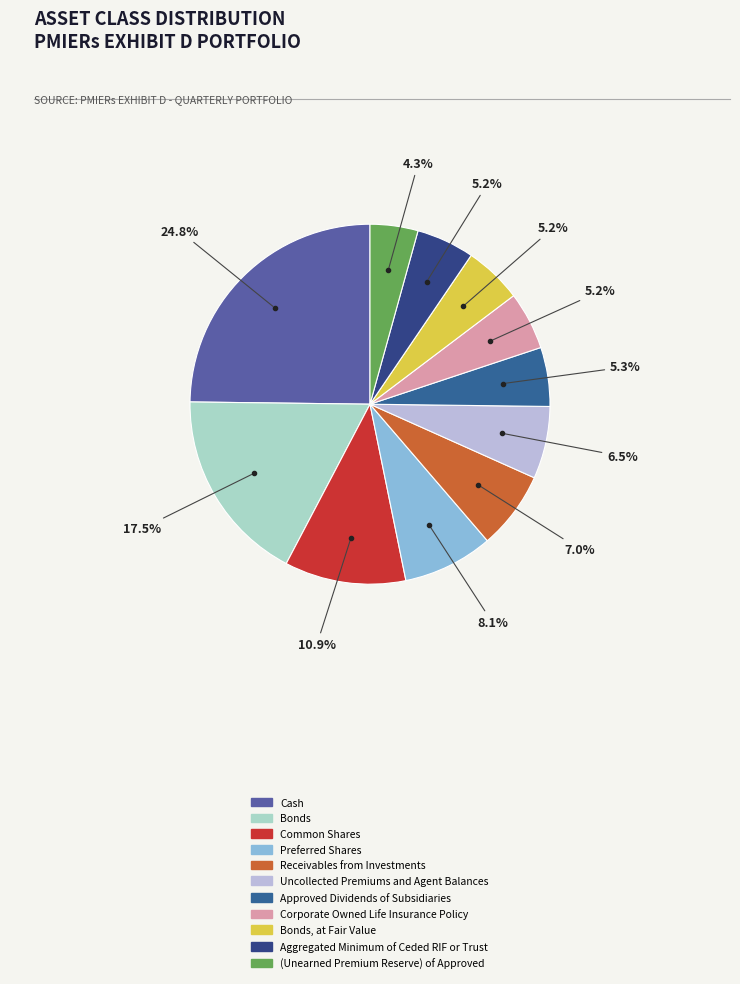

Combined, do Approved Dividends of Subsidiaries and Bonds account for over 50%?

No